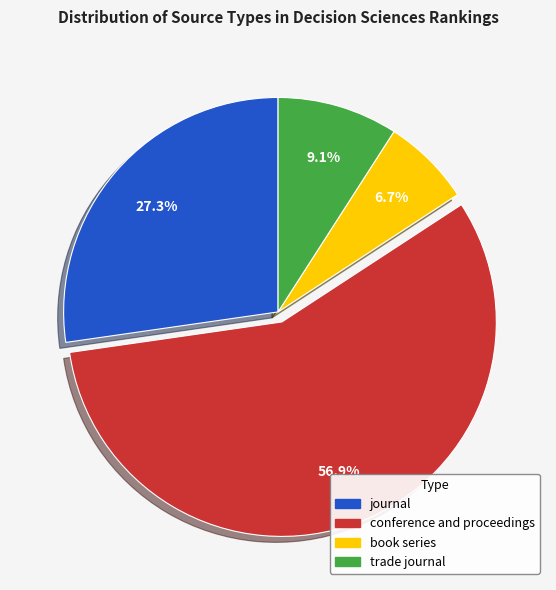

To the nearest percent, what is the difference between the trade journal and journal slice percentages?

18%